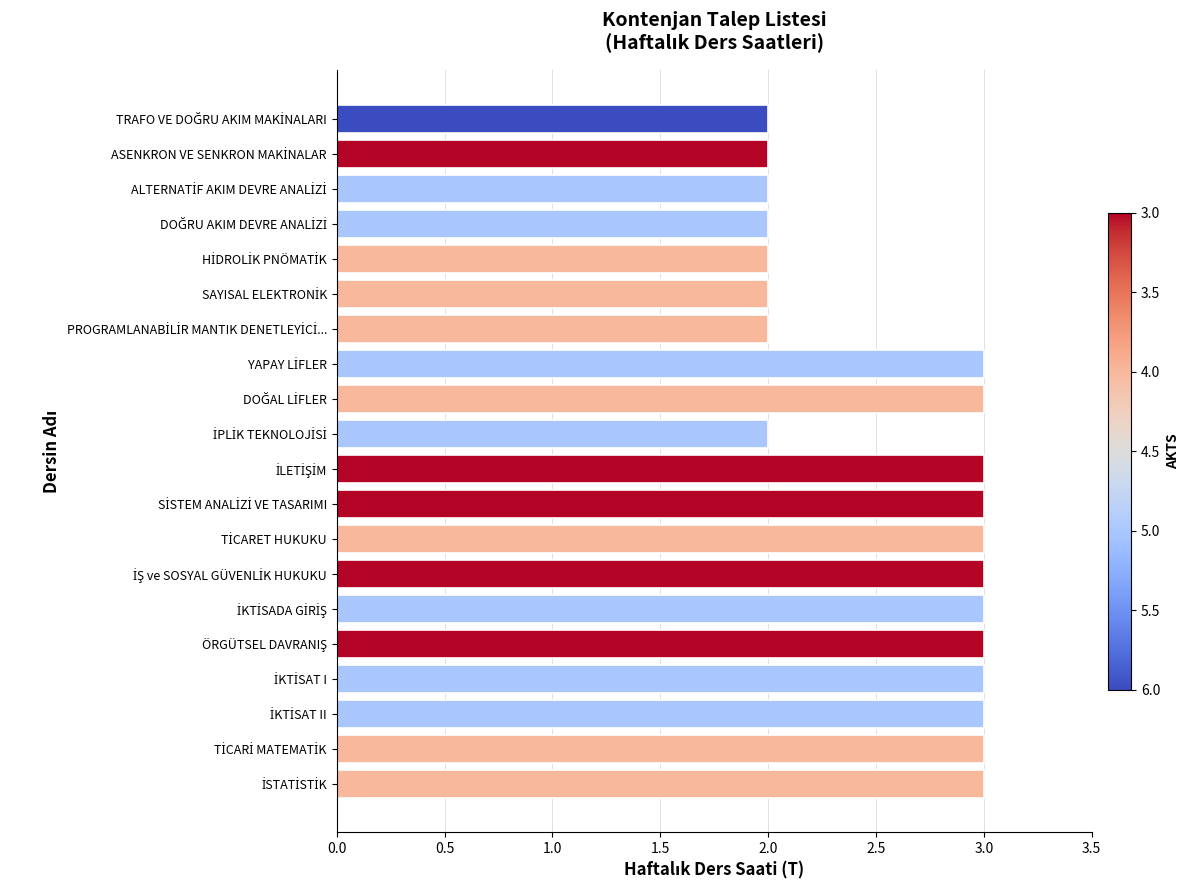

What is the smallest value displayed?

2